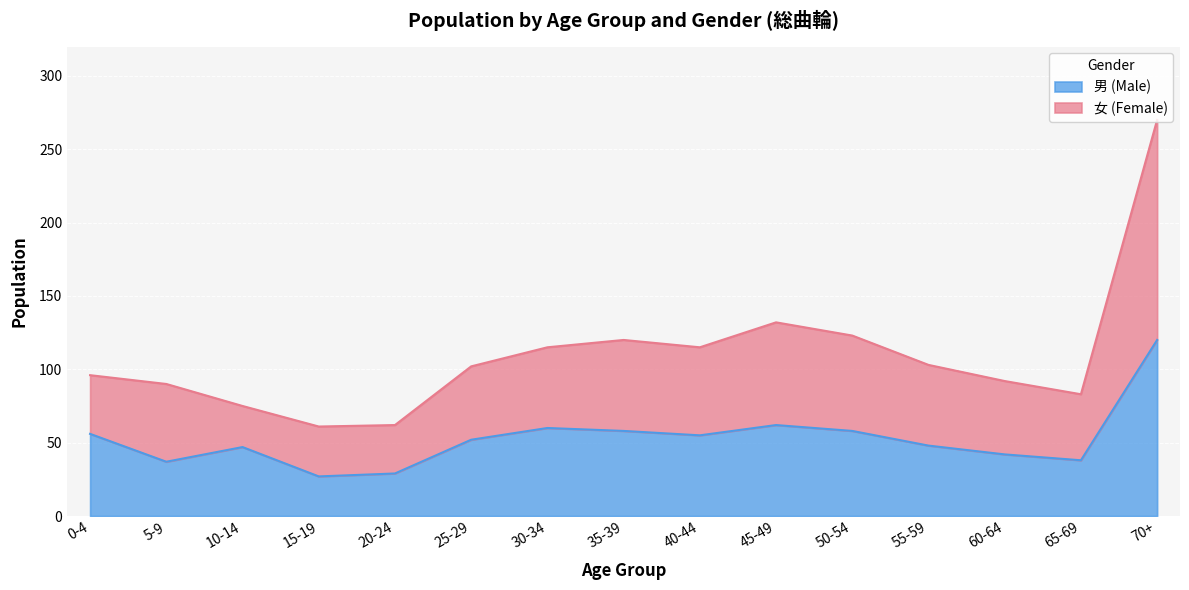

The value of 男 (Male) at 60-64 is 29. True or false?

False